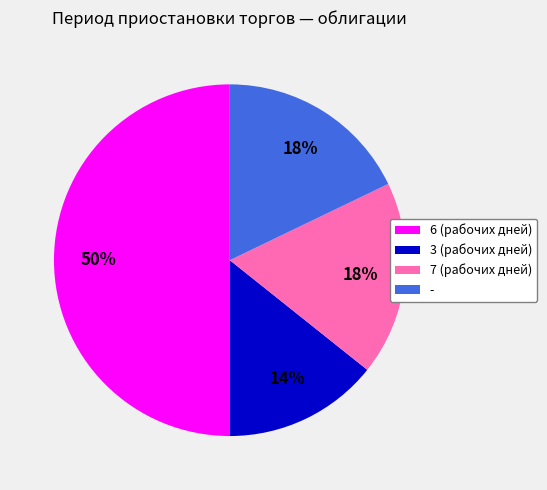

To the nearest percent, what is the difference between the largest and smallest slice percentages?

36%